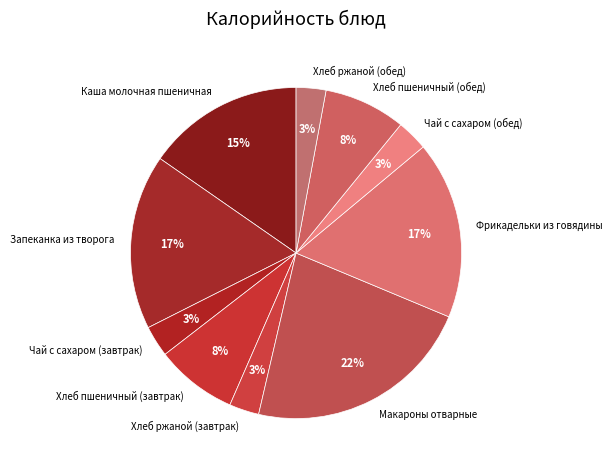

Is it true that Хлеб пшеничный (завтрак) is 8% of the pie?

True